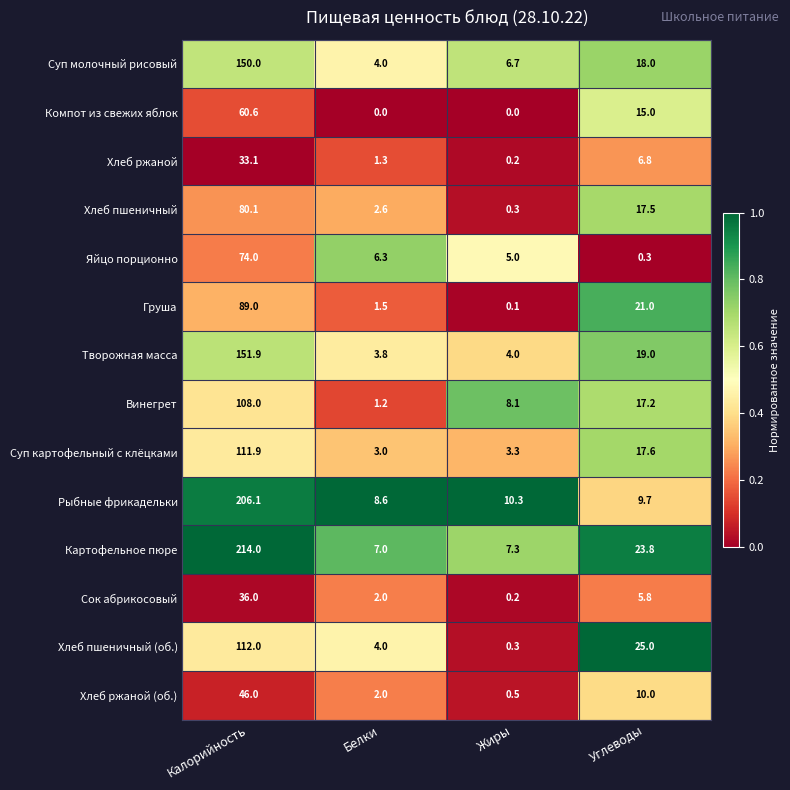

At which category is the sum across all series the highest?

Калорийность